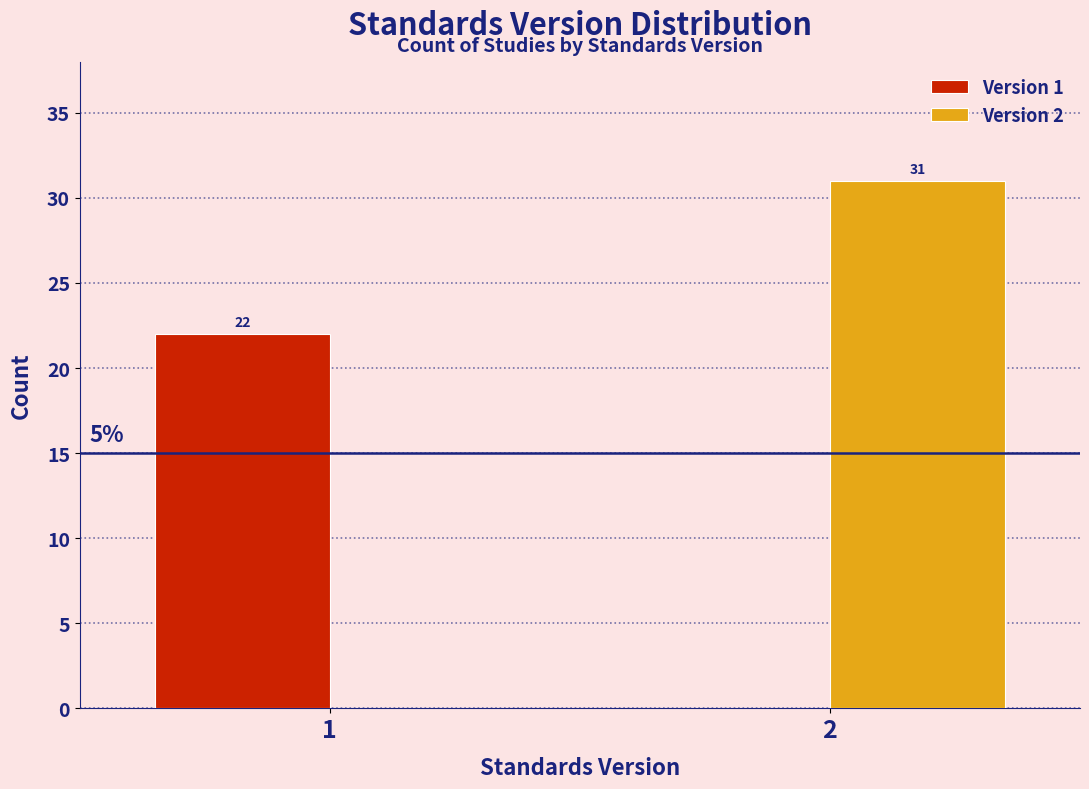

Reading left to right, extract all data points from this chart.

Version 1: 1=22	2=0
Version 2: 1=0	2=31